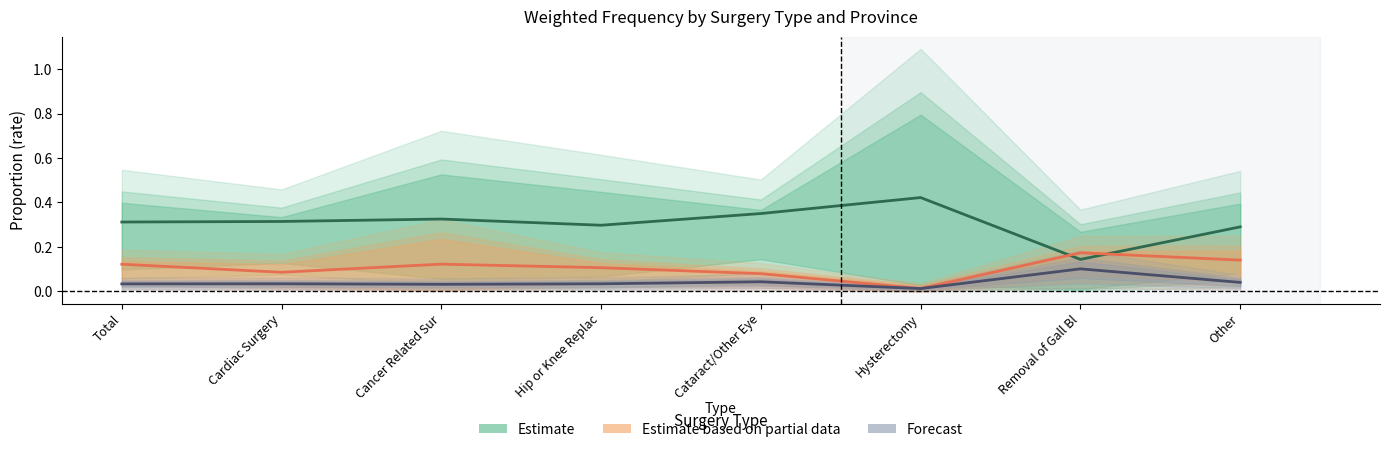

What is the difference between the Estimate values at Hip or Knee Replac and Cataract/Other Eye?

0.1